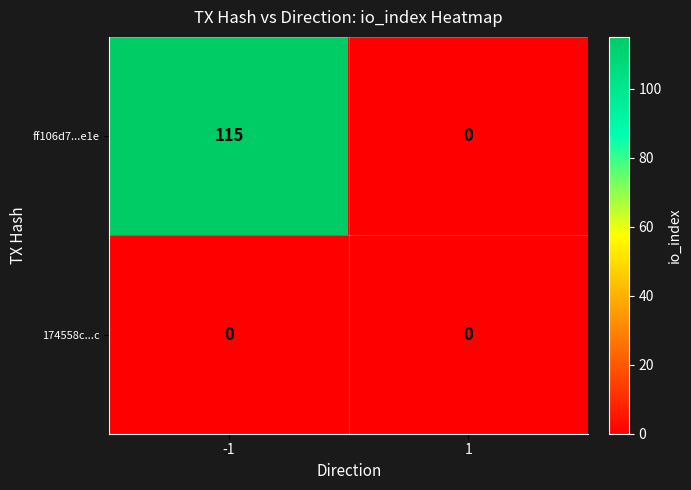

Is it true that 174558c...c equals 0 at -1?

True